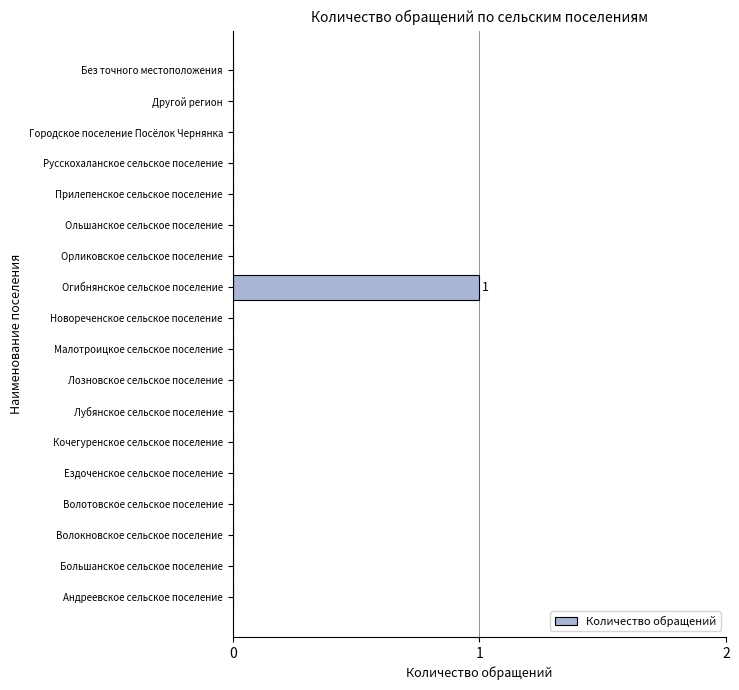

True or false: the data shows 0 at Без точного местоположения.

True